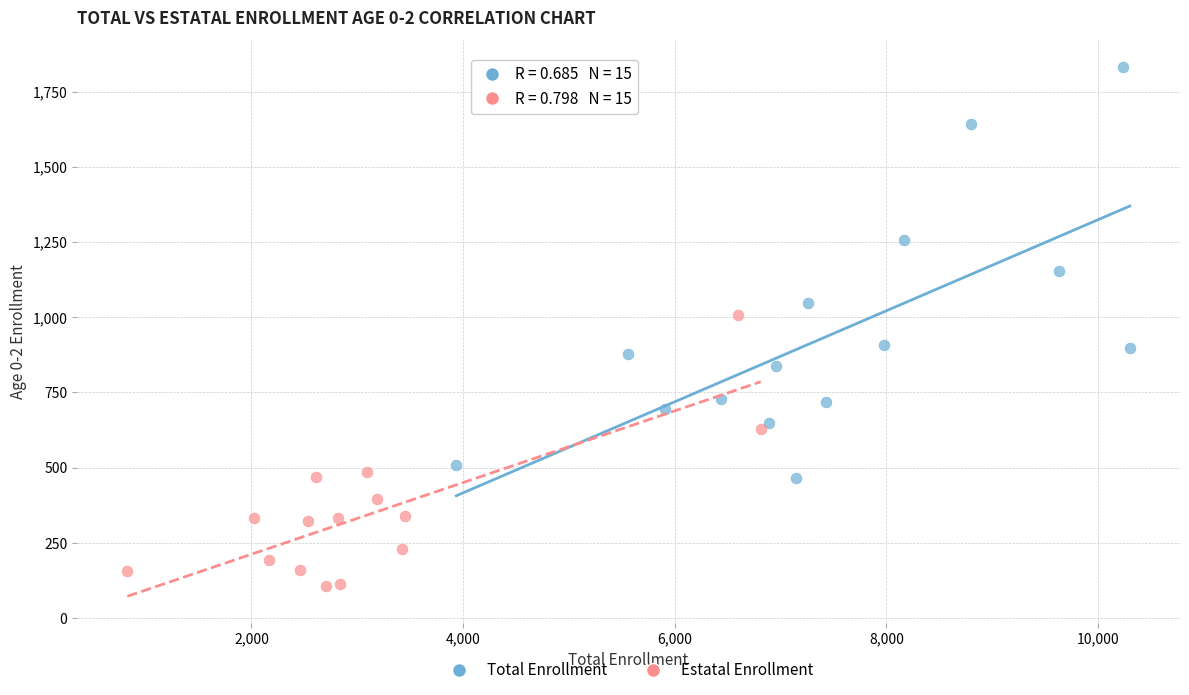

Which series contains the lowest Y value?

Estatal Enrollment